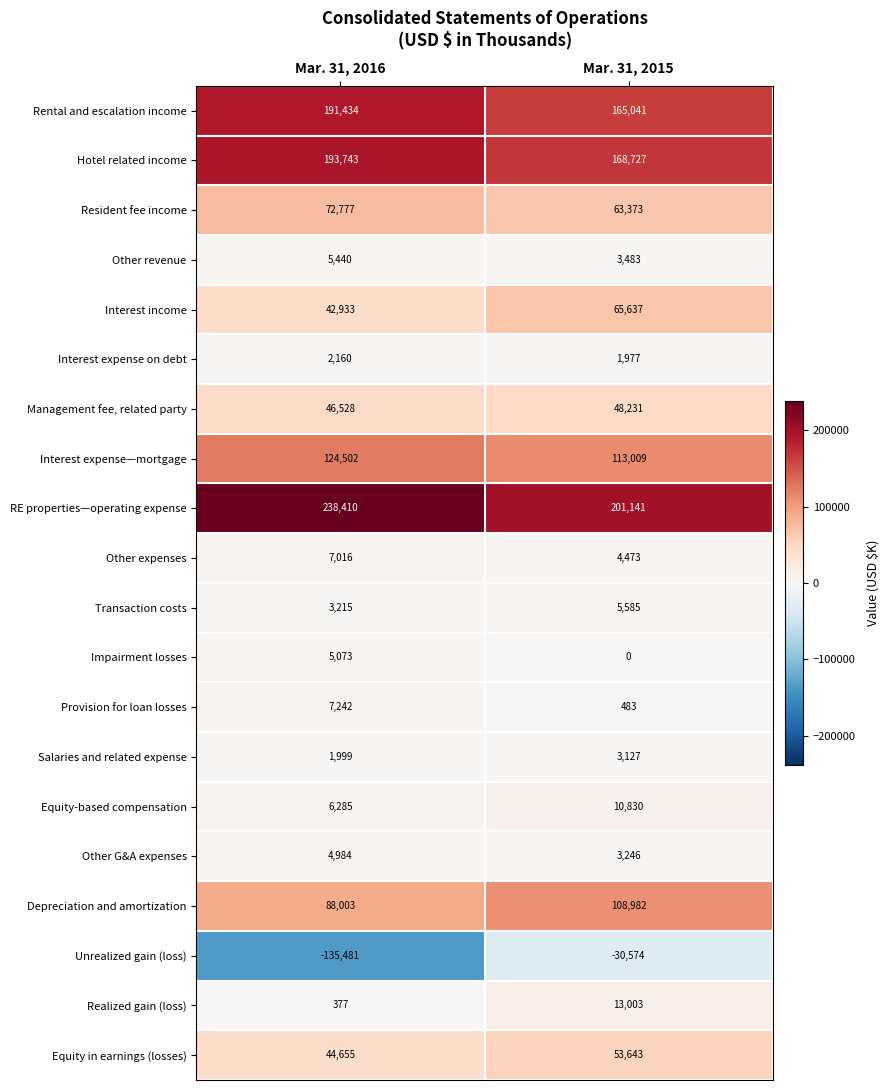

Which series has the widest spread of values?

Unrealized gain (loss)